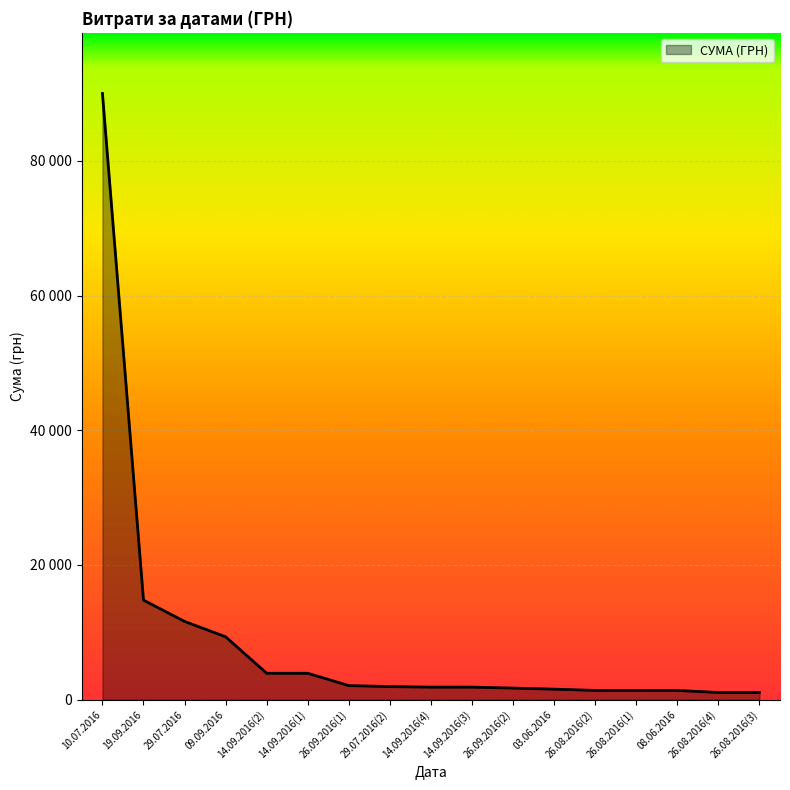

Is it true that the value at 29.07.2016 is 20822.7?

False